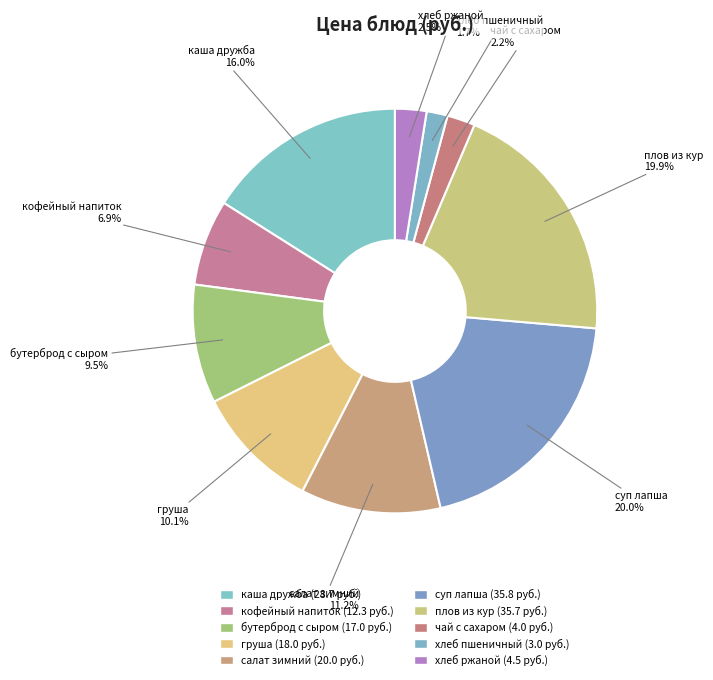

Which has a higher value, суп лапша or бутерброд с сыром?

суп лапша